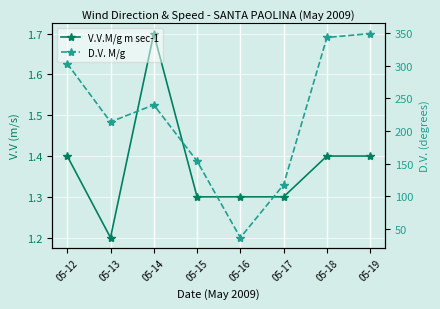

Reading left to right, what are all the values shown in this chart?

V.V.M/g m sec-1: 05-12=1.4	05-13=1.2	05-14=1.7	05-15=1.3	05-16=1.3	05-17=1.3	05-18=1.4	05-19=1.4
D.V. M/g: 05-12=303.0	05-13=214.0	05-14=240.0	05-15=154.0	05-16=37.0	05-17=118.0	05-18=343.0	05-19=349.0